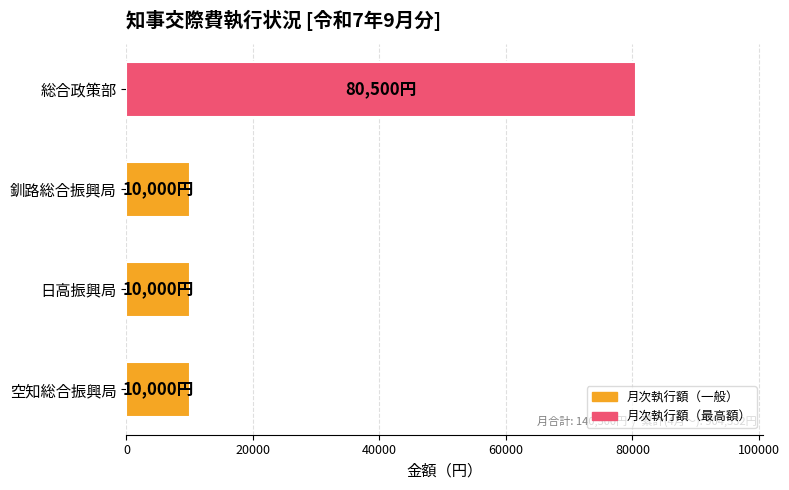

Count the number of values greater than 10000.

1